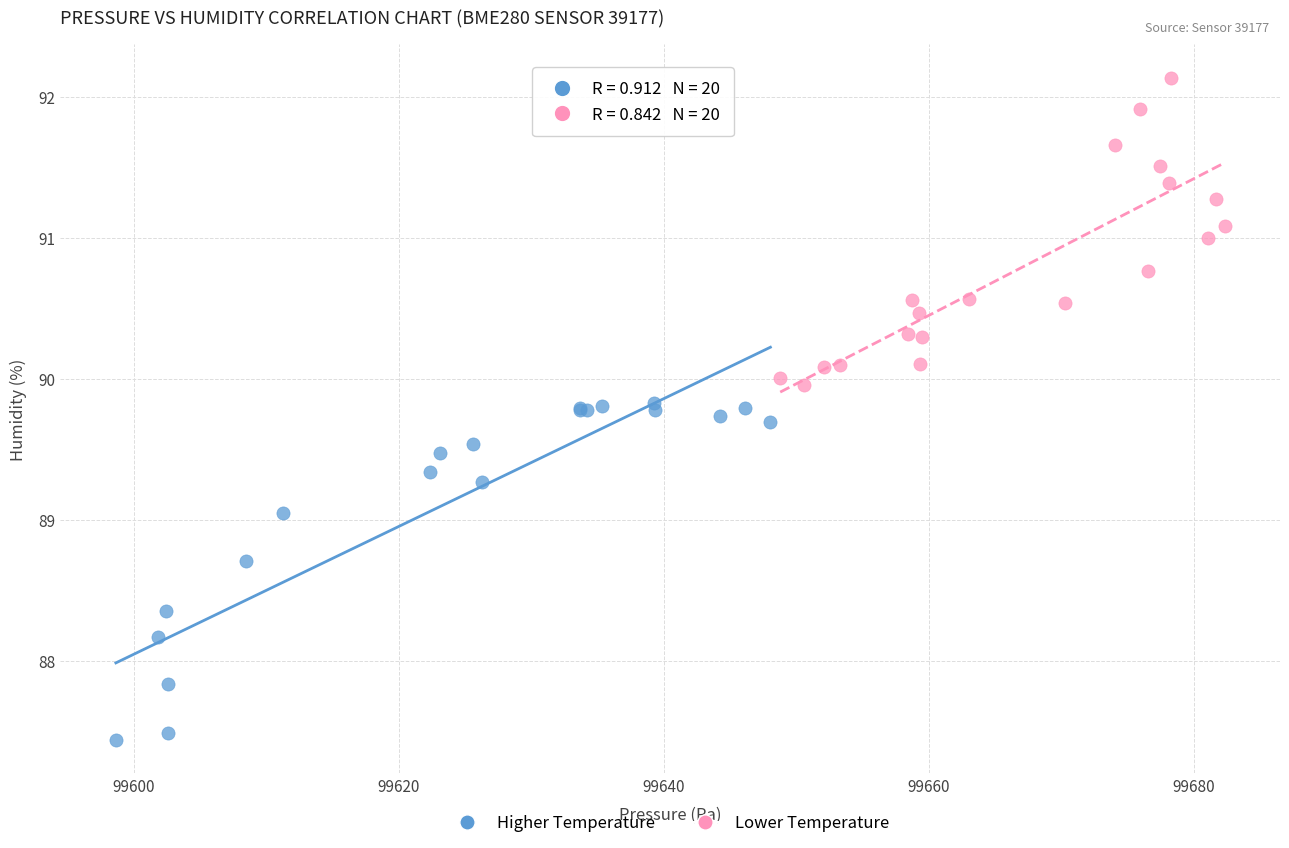

Which series contains the lowest Y value?

Higher Temperature